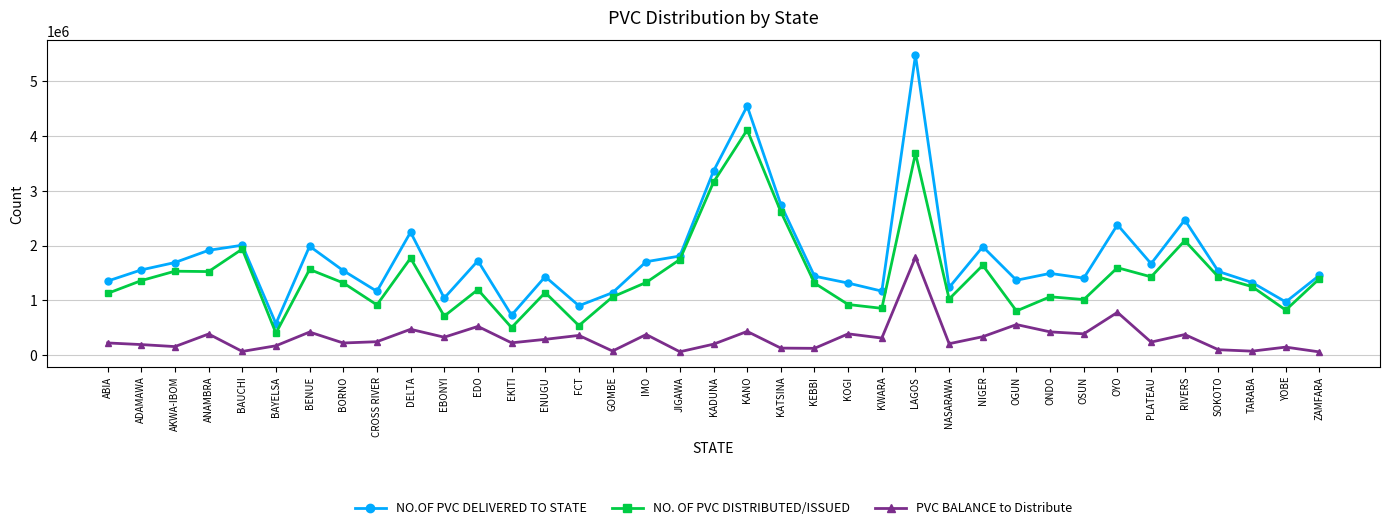

Which series changed the most between FCT and TARABA?

NO. OF PVC DISTRIBUTED/ISSUED